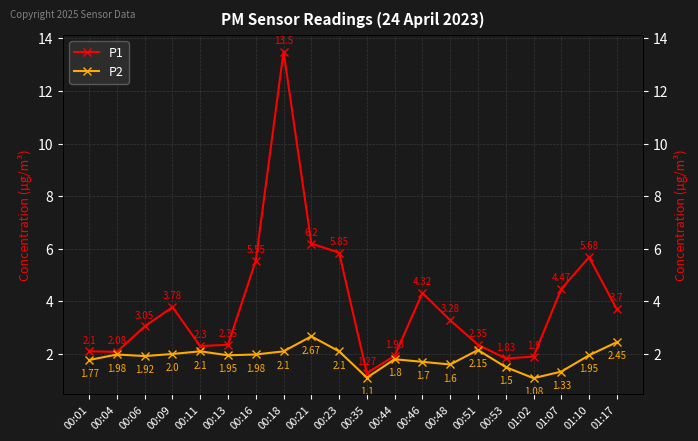

True or false: P2 and P1 cross at least once.

False